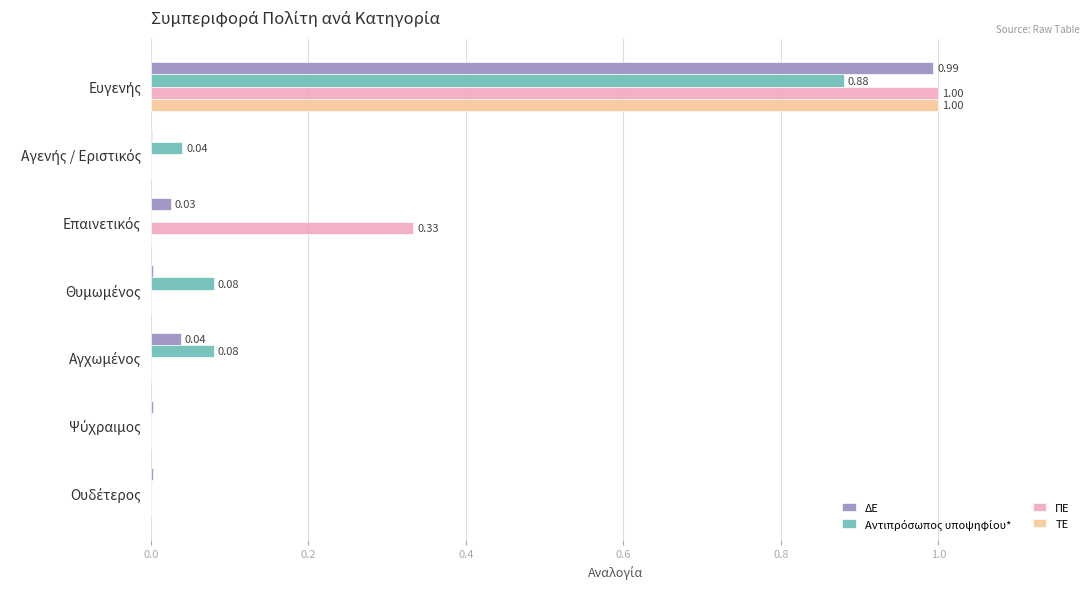

How many distinct data groups are displayed?

4